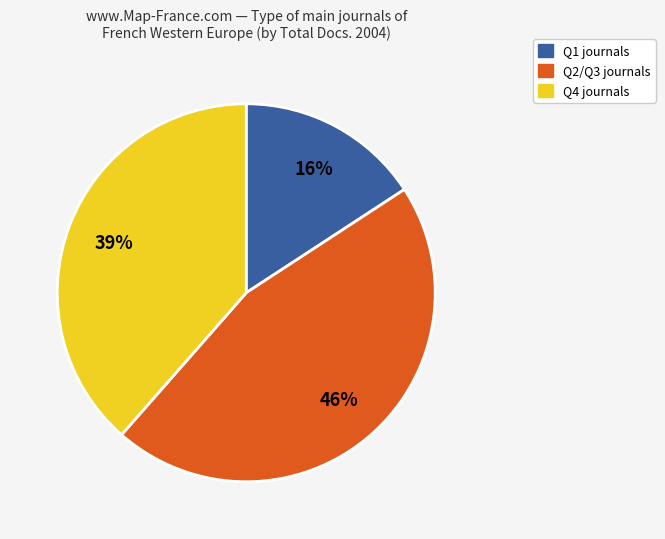

To the nearest percent, what is the difference between the largest and smallest slice percentages?

30%